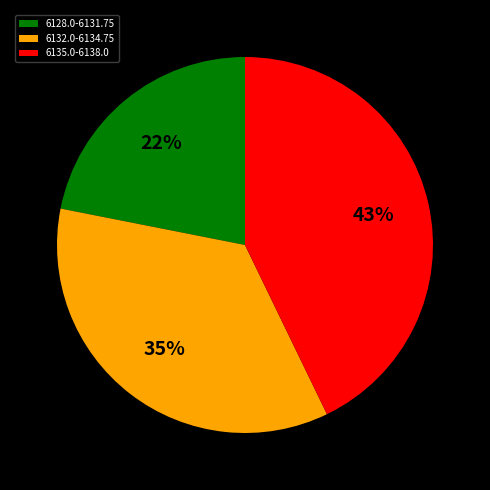

Do 6132.0-6134.75 and 6135.0-6138.0 together represent more than half of the pie?

Yes